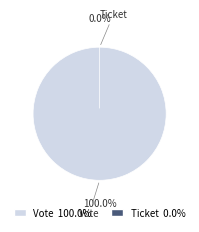

Does any single category account for the majority?

Yes